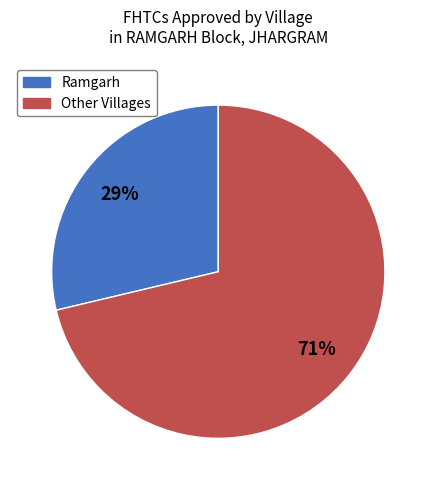

Does any single category account for the majority?

Yes